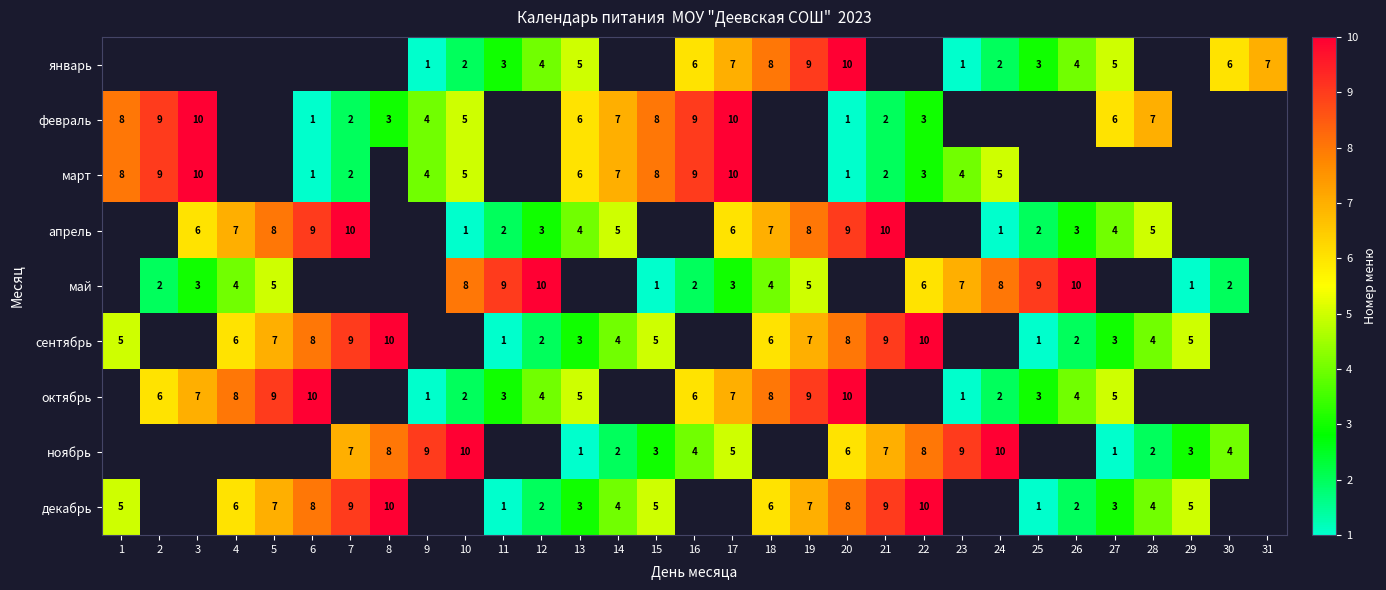

The value of декабрь at 19 is 11. True or false?

False